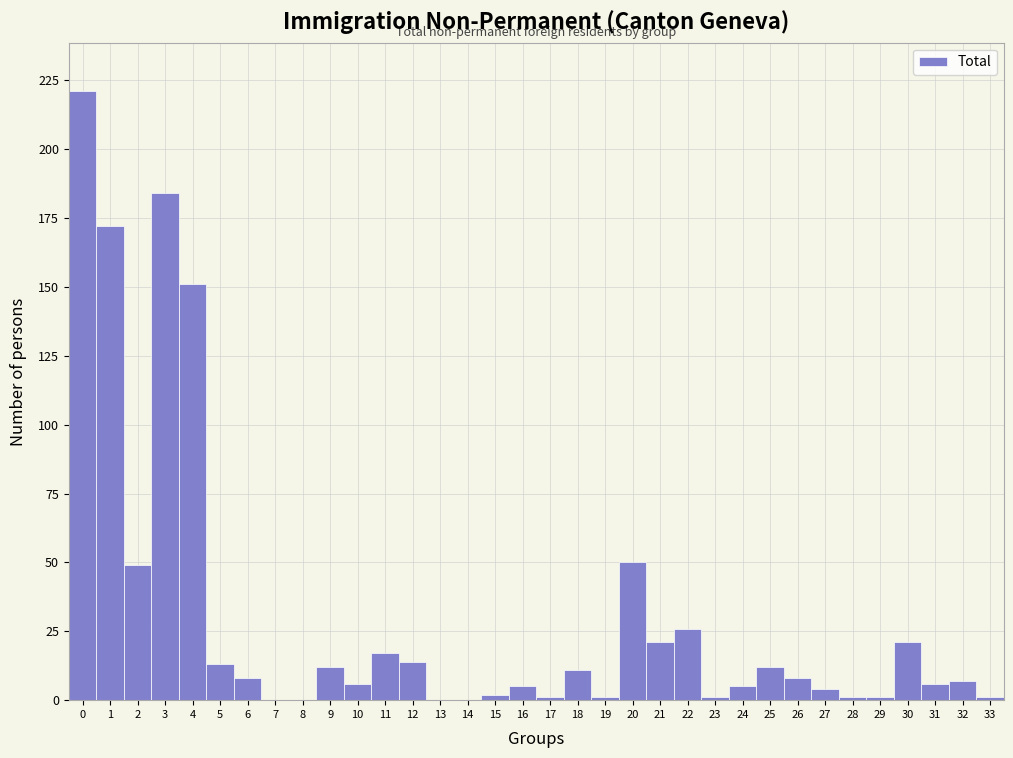

Reading left to right, list every bar in this chart as the range it spans on the x-axis followed by its height. The values are not printed on the chart, so give them approximately, as read against the axis.

-0.5 to 0.5: 220
0.5 to 1.5: 170
1.5 to 2.5: 50
2.5 to 3.5: 185
3.5 to 4.5: 150
4.5 to 5.5: 15
5.5 to 6.5: 10
6.5 to 7.5: 0
7.5 to 8.5: 0
8.5 to 9.5: 10
9.5 to 10.5: 5
10.5 to 11.5: 15
11.5 to 12.5: 15
12.5 to 13.5: 0
13.5 to 14.5: 0
14.5 to 15.5: under 5
15.5 to 16.5: 5
16.5 to 17.5: under 5
17.5 to 18.5: 10
18.5 to 19.5: under 5
19.5 to 20.5: 50
20.5 to 21.5: 20
21.5 to 22.5: 25
22.5 to 23.5: under 5
23.5 to 24.5: 5
24.5 to 25.5: 10
25.5 to 26.5: 10
26.5 to 27.5: under 5
27.5 to 28.5: under 5
28.5 to 29.5: under 5
29.5 to 30.5: 20
30.5 to 31.5: 5
31.5 to 32.5: 5
32.5 to 33.5: under 5